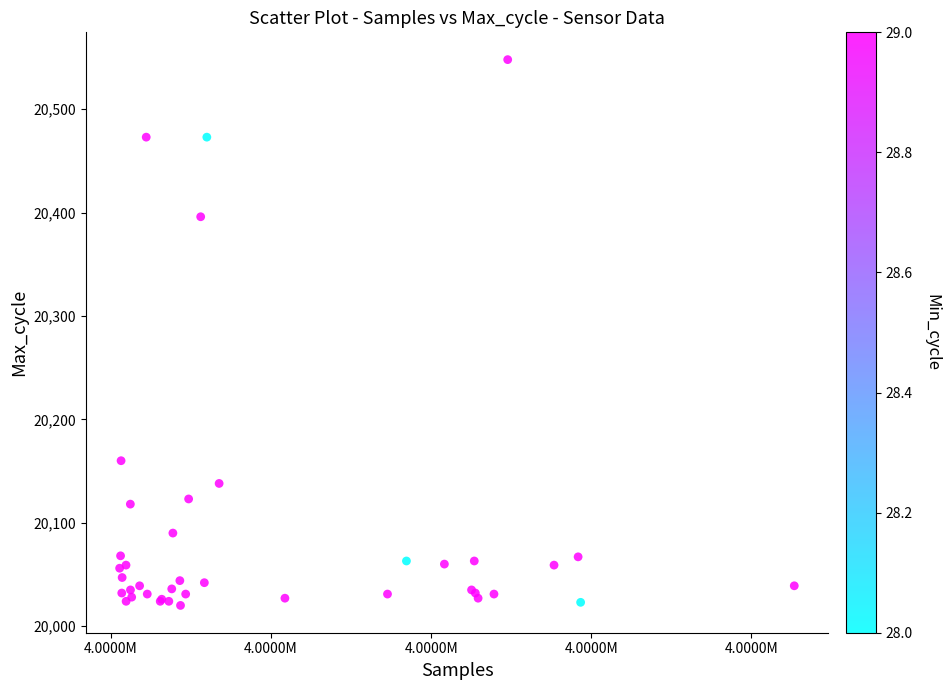

What Y value in the scatter plot is closest to 20284?

20396